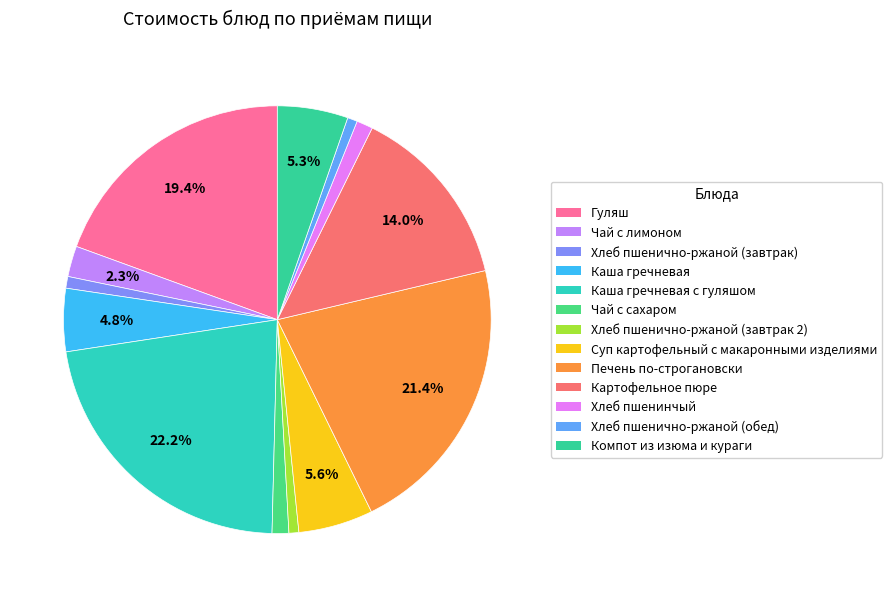

How many slices are in this pie chart?

13